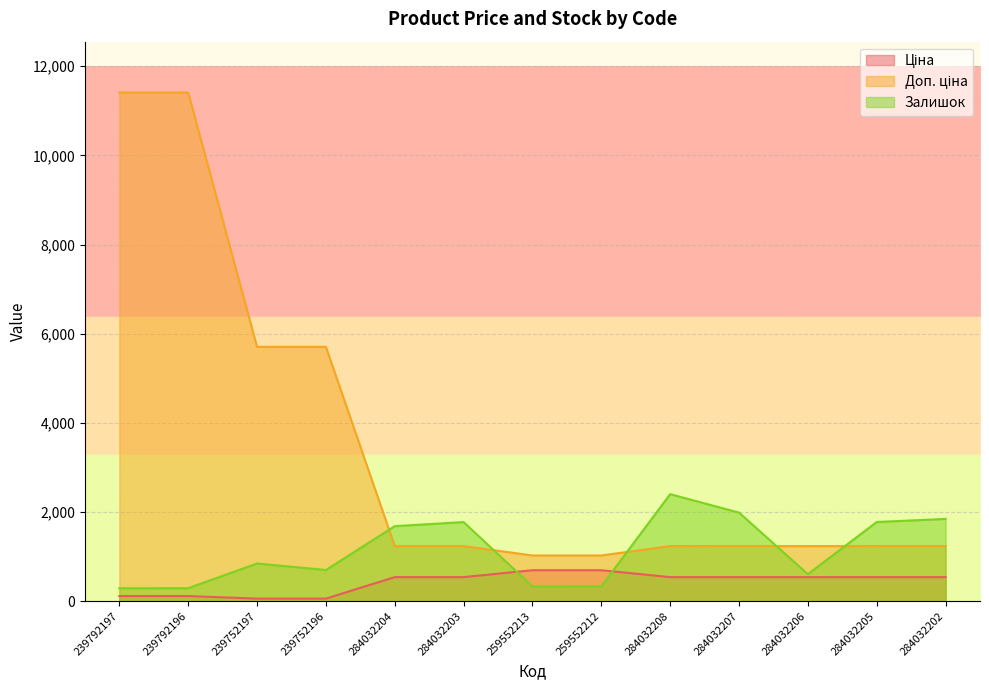

Reading left to right, list all the values displayed in this chart.

Ціна: 239792197=114.1	239792196=114.1	239752197=57.0	239752196=57.0	284032204=539.0	284032203=539.0	259552213=693.7	259552212=693.7	284032208=539.0	284032207=539.0	284032206=539.0	284032205=539.0	284032202=539.0
Доп. ціна: 239792197=11410.0	239792196=11410.0	239752197=5705.0	239752196=5705.0	284032204=1235.4	284032203=1235.4	259552213=1024.6	259552212=1024.6	284032208=1235.4	284032207=1235.4	284032206=1235.4	284032205=1235.4	284032202=1235.4
Залишок: 239792197=289.0	239792196=290.0	239752197=845.0	239752196=698.0	284032204=1682.0	284032203=1774.0	259552213=330.0	259552212=333.0	284032208=2400.0	284032207=1986.0	284032206=605.0	284032205=1775.0	284032202=1845.0